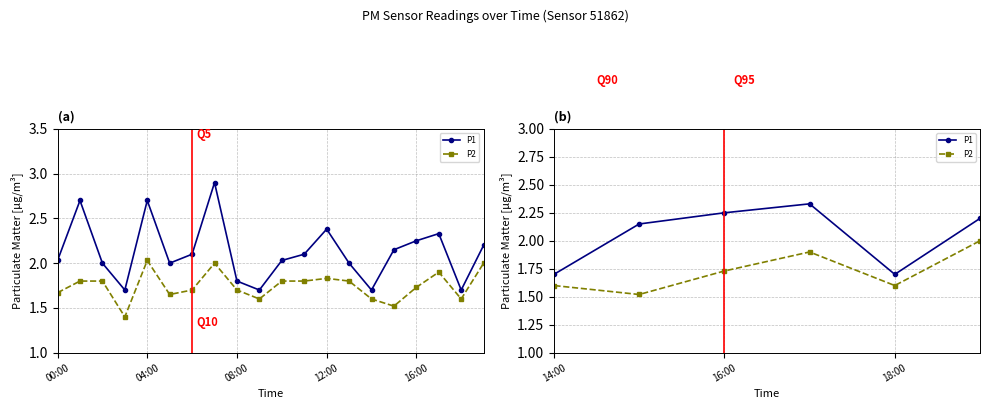

What is the difference between the highest and lowest values at 5?

0.4